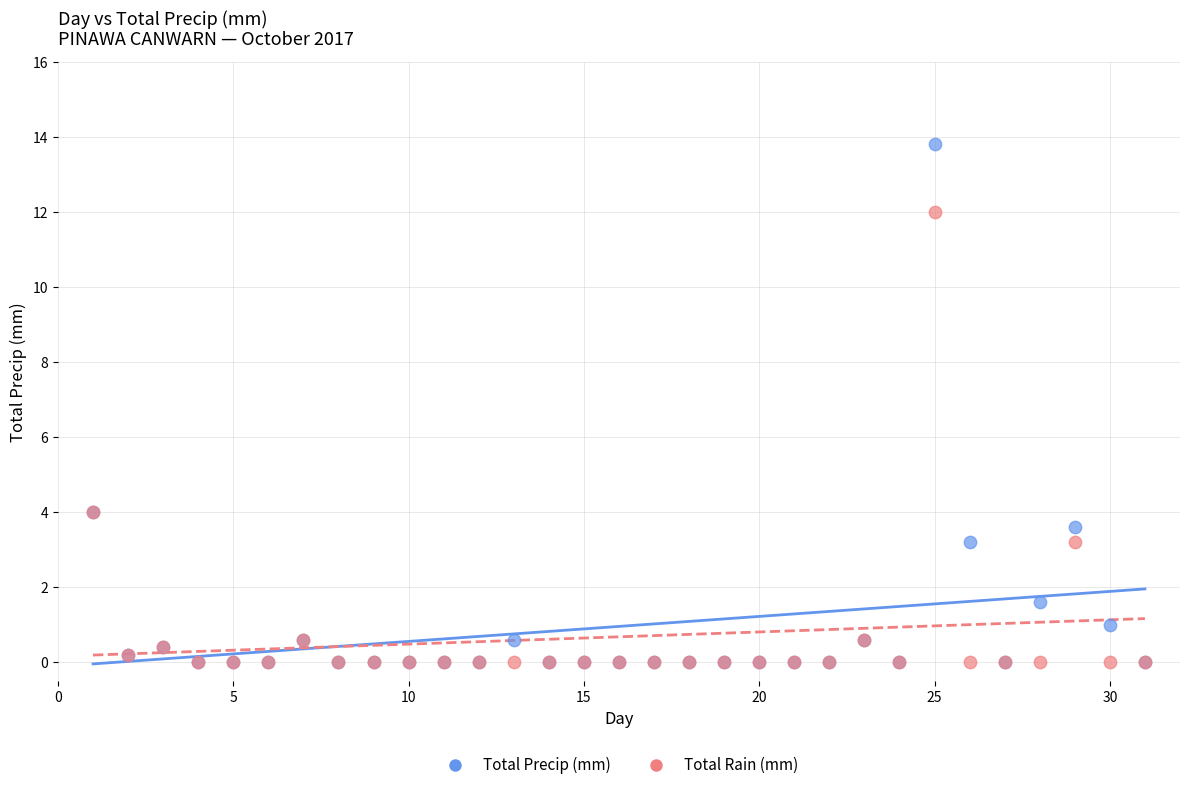

What are all the series names shown in the legend?

Total Precip (mm), Total Rain (mm)